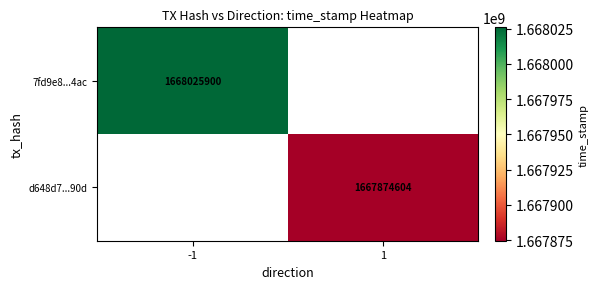

Which label corresponds to the largest value in the chart?

-1